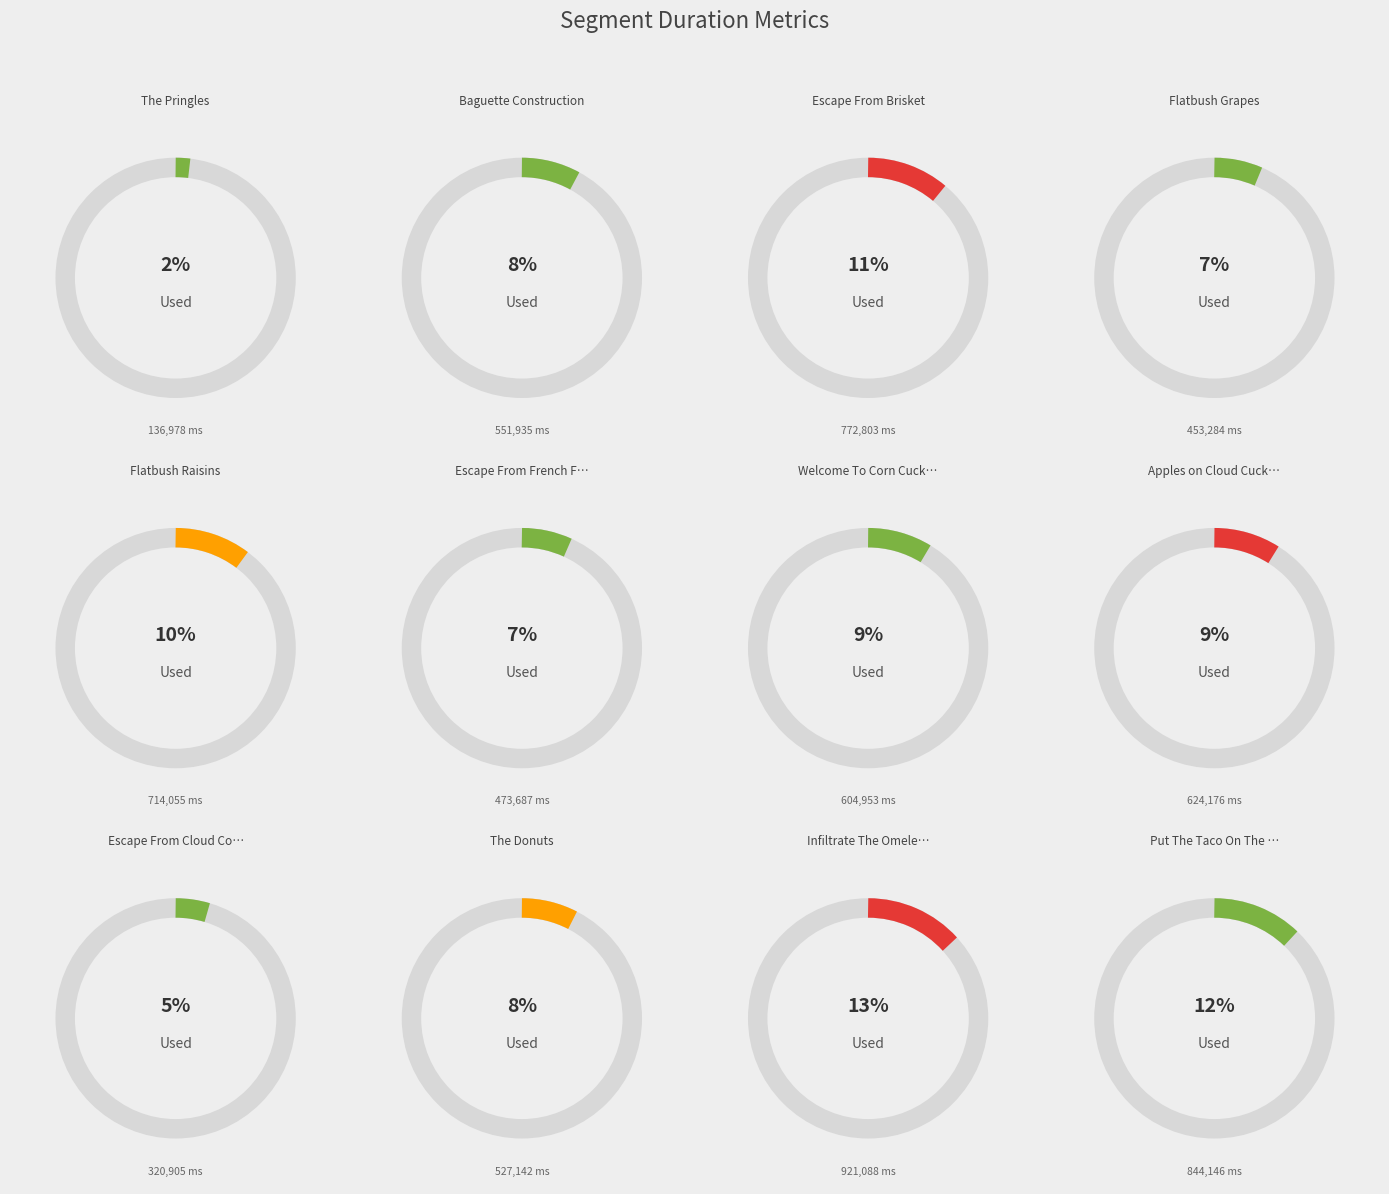

Approximately how many times larger is the value at The Donuts compared to Put The Taco On The Thing?

0.6